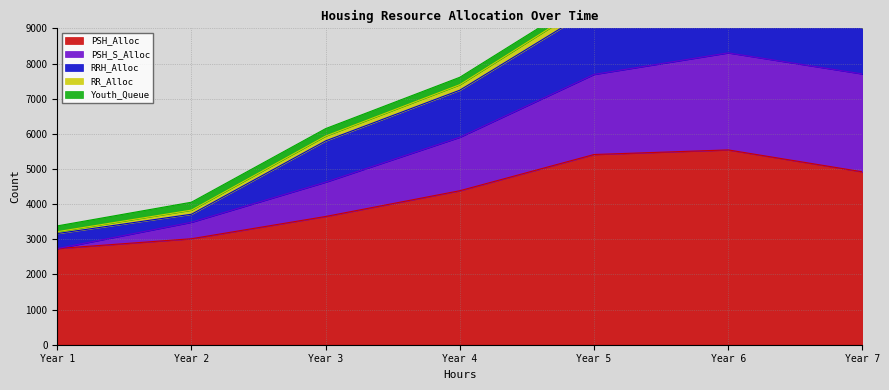

True or false: PSH_Alloc and RR_Alloc cross at least once.

False